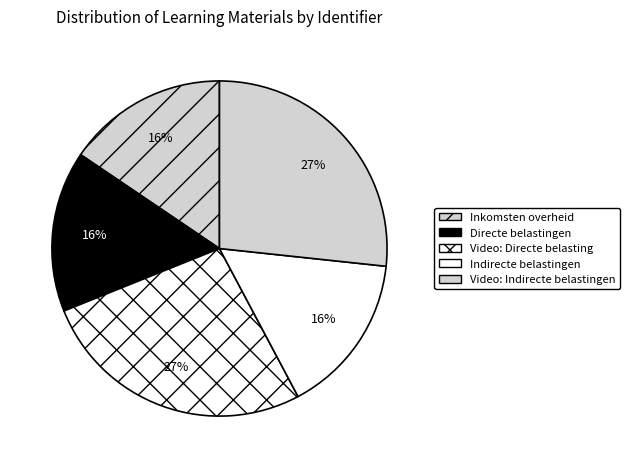

To the nearest percent, what percentage of the pie is Directe belastingen?

16%